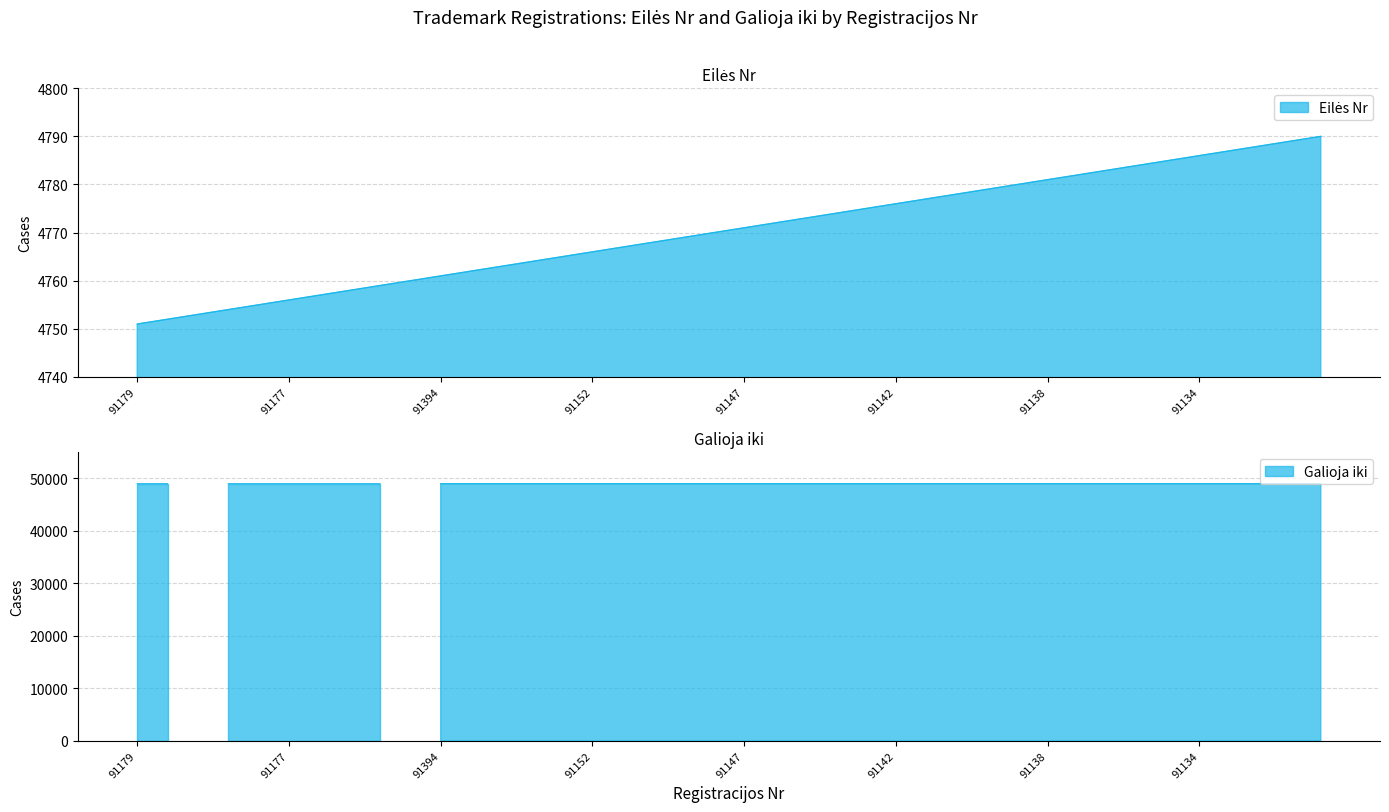

What is the label of the 25th point from the left?

91143